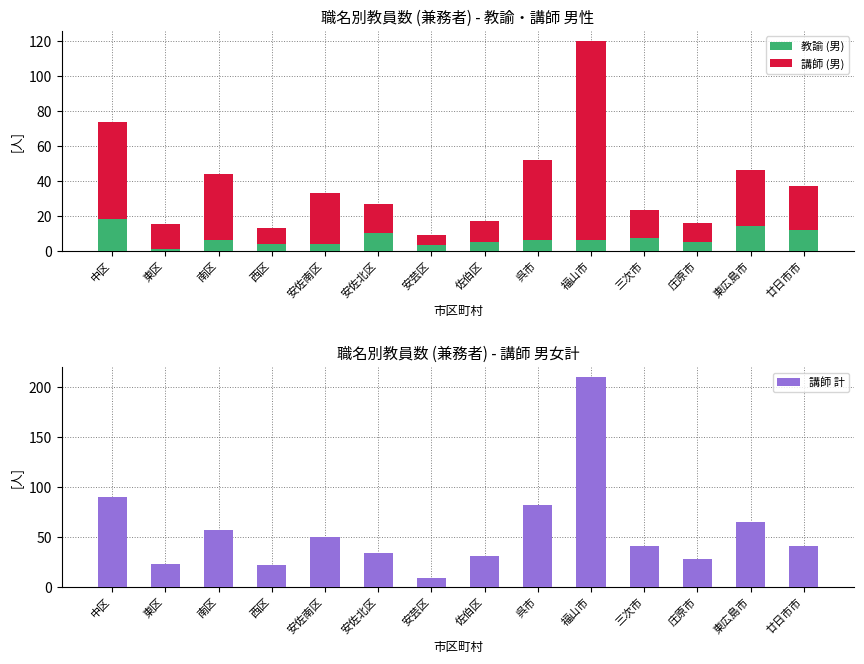

Which category has the highest value in the 教諭 (男) series?

中区